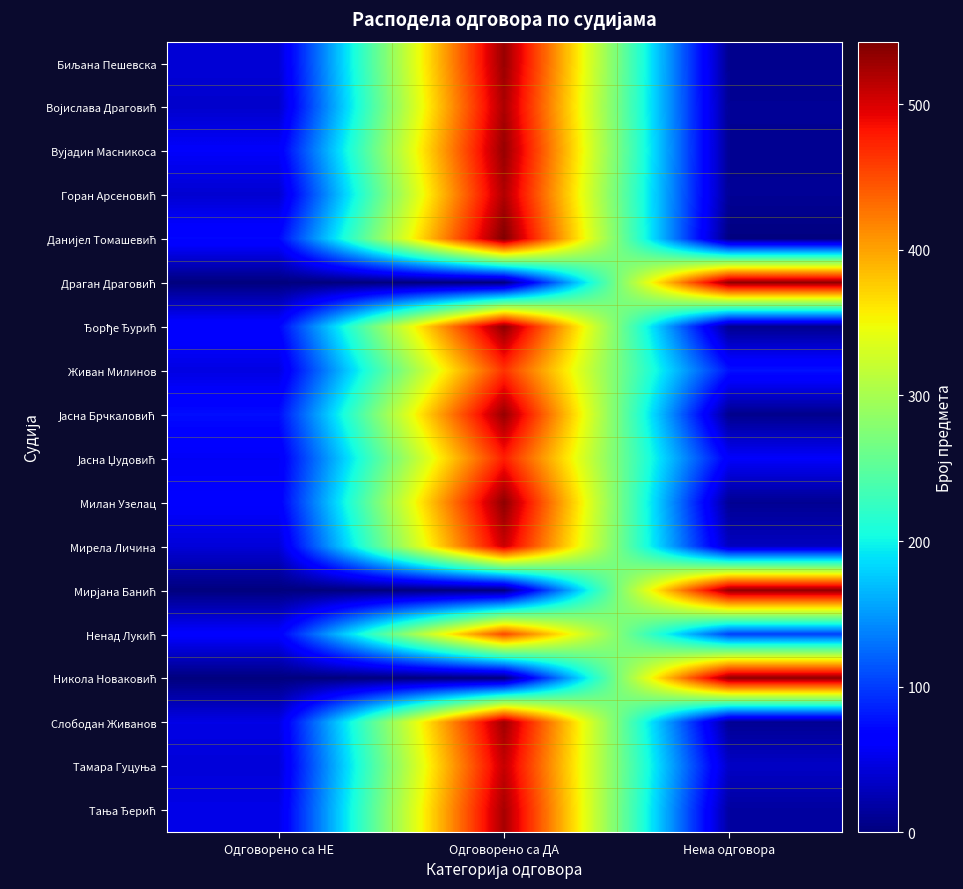

Between Одговорено са НЕ and Нема одговора, which is larger?

Одговорено са НЕ